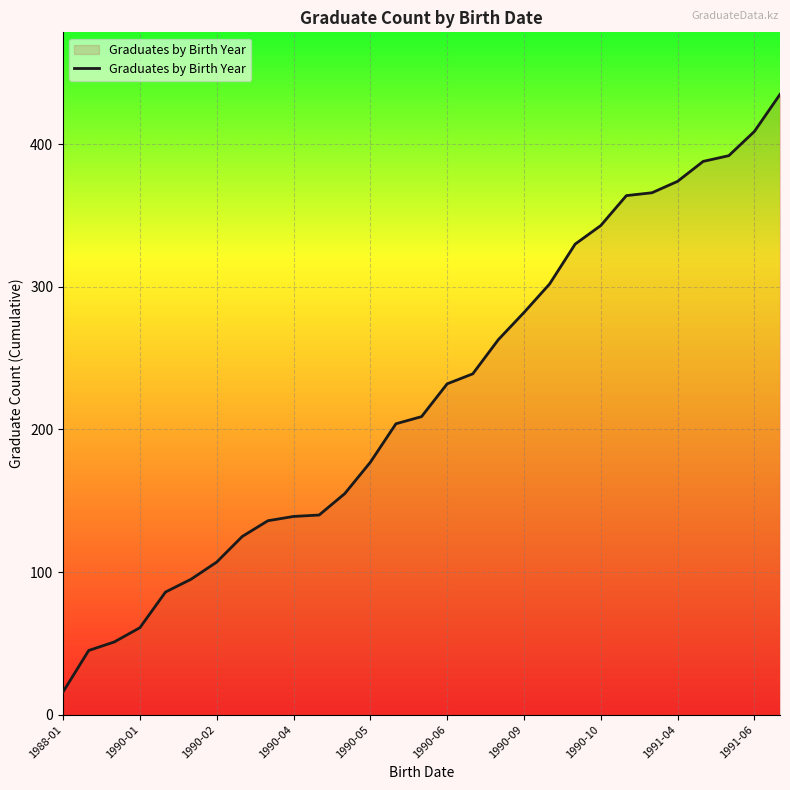

What is the difference between the maximum and minimum values?

419